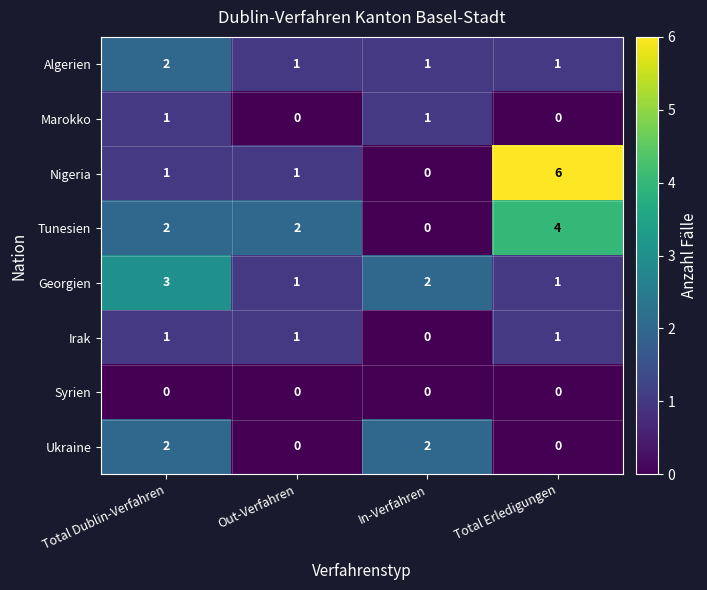

Is it true that Georgien equals 1 at Total Erledigungen?

True